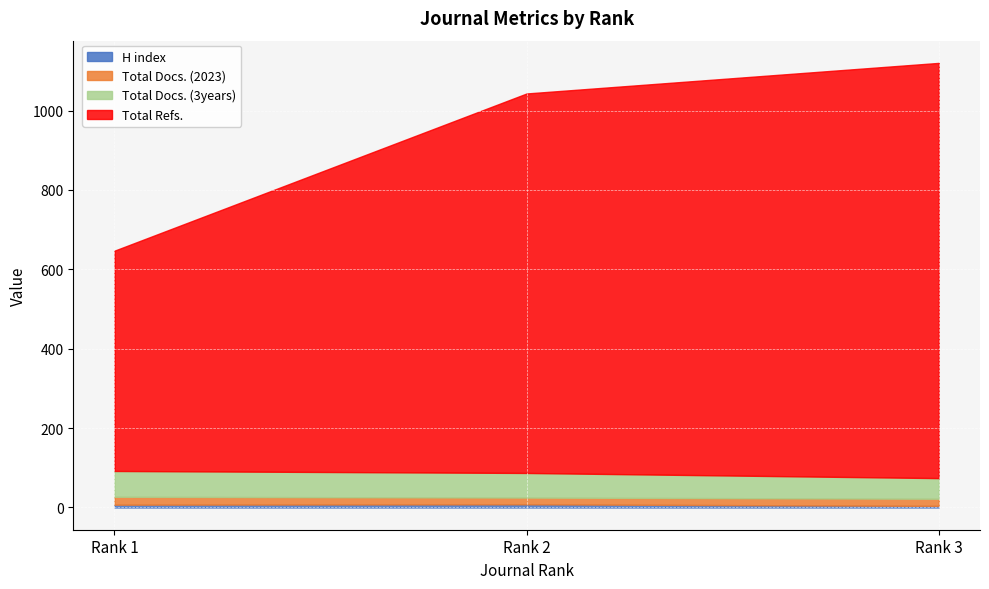

True or false: Total Refs. has a value of 956 at Rank 2.

True